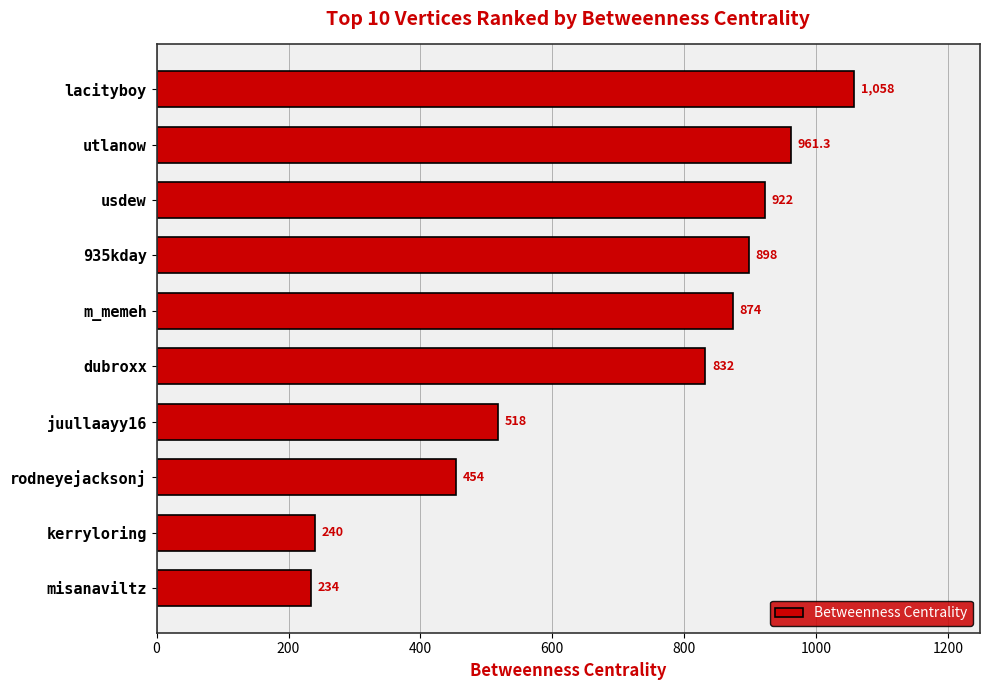

How many categories are shown in the chart?

10